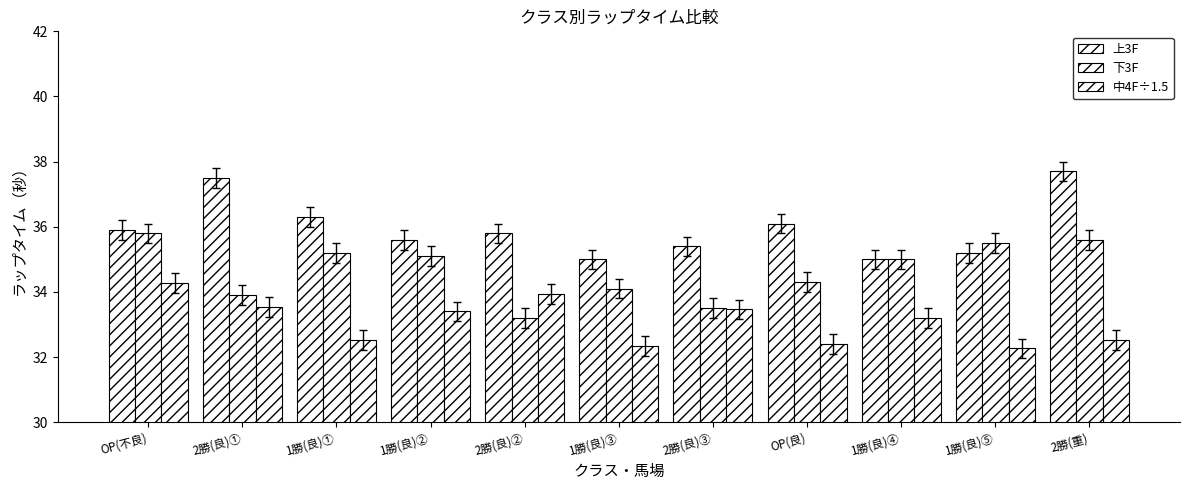

What is the approximate value of 中4F÷1.5 at OP(良)?

32.4